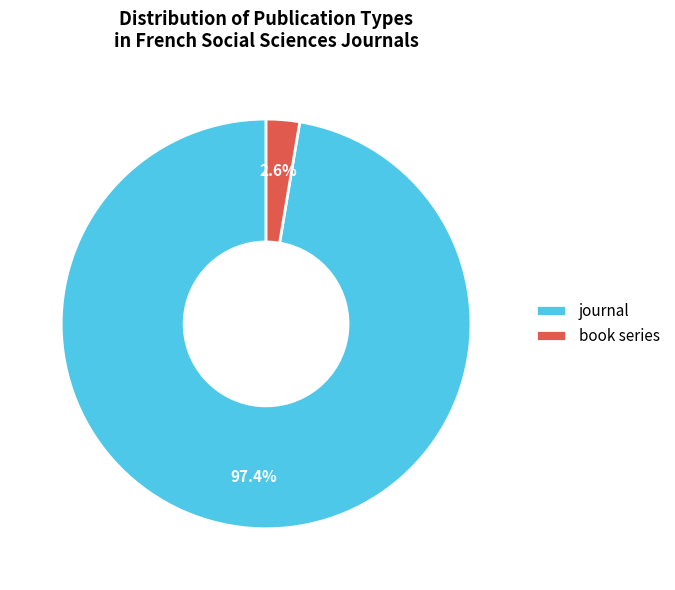

To the nearest percent, what is the average slice percentage?

50%